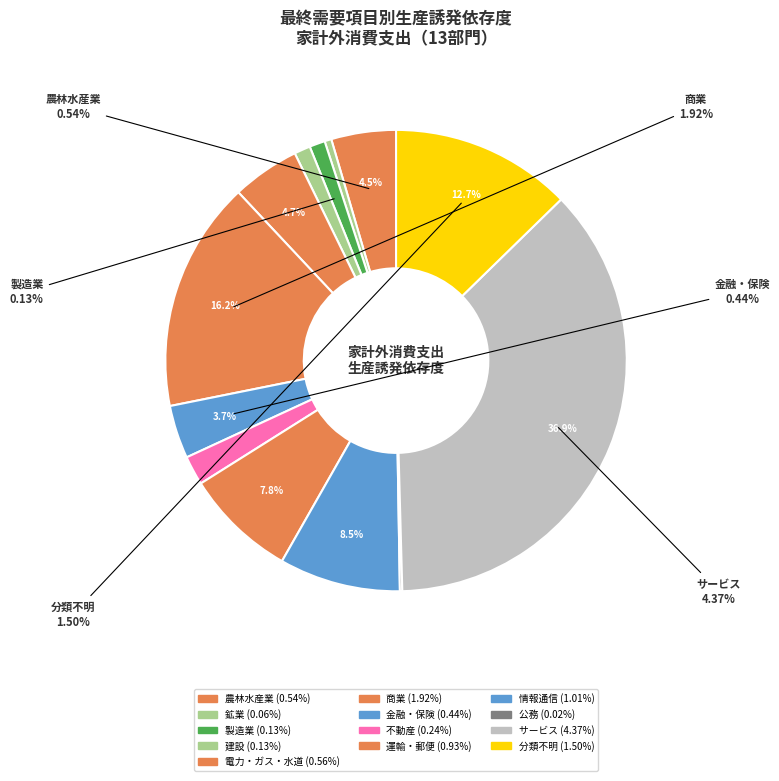

Is サービス the majority of the pie?

No